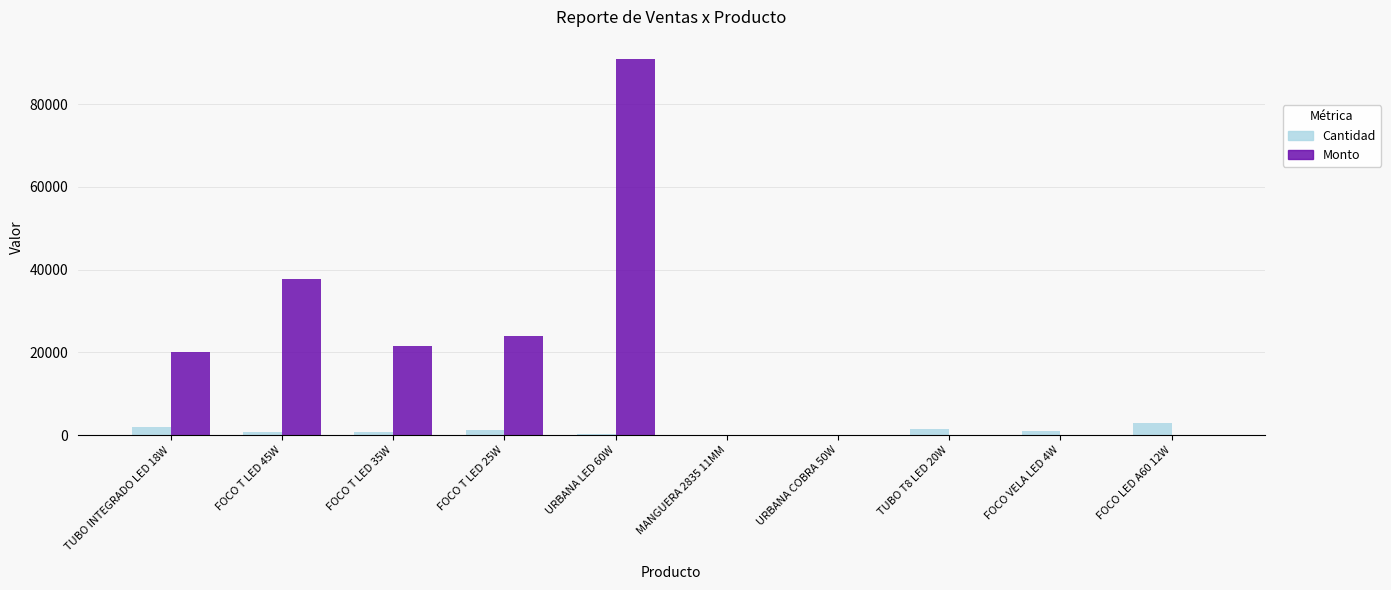

Which series has the largest range (max minus min)?

Monto